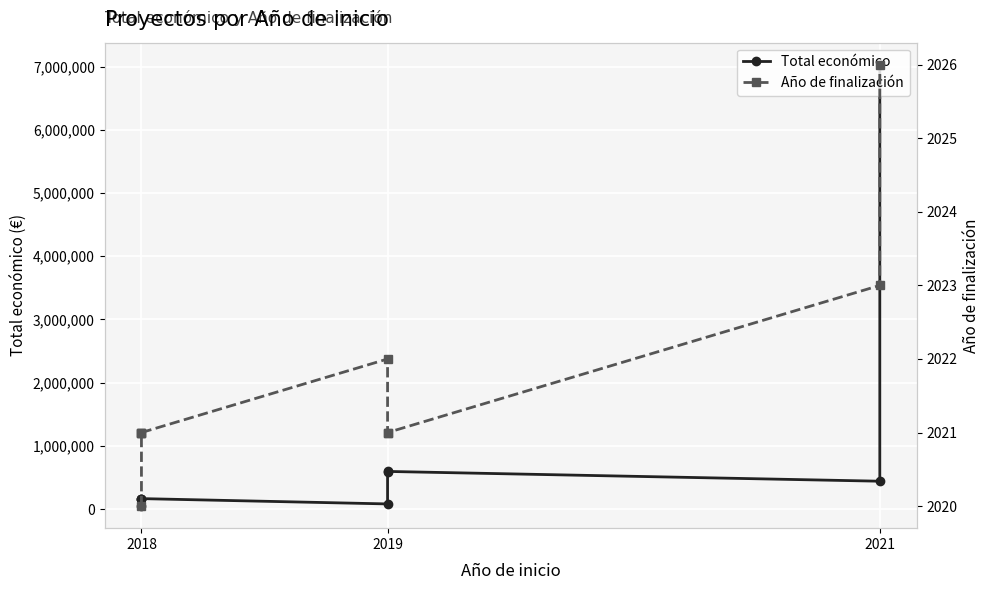

What is the minimum value shown in the chart?

2020